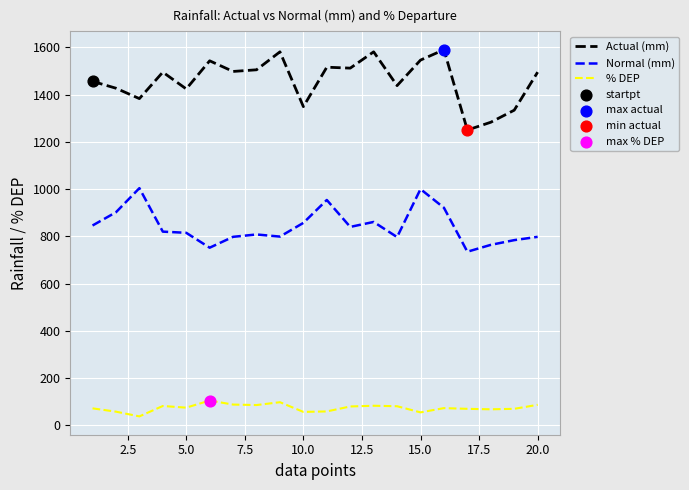

Which series has the widest spread of values?

Actual (mm)